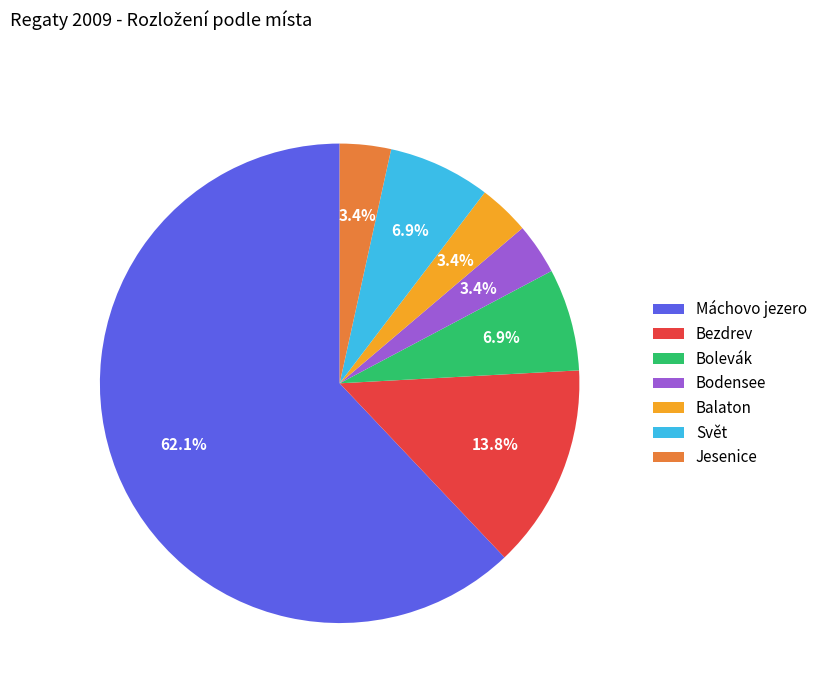

Count the number of slices in the pie.

7